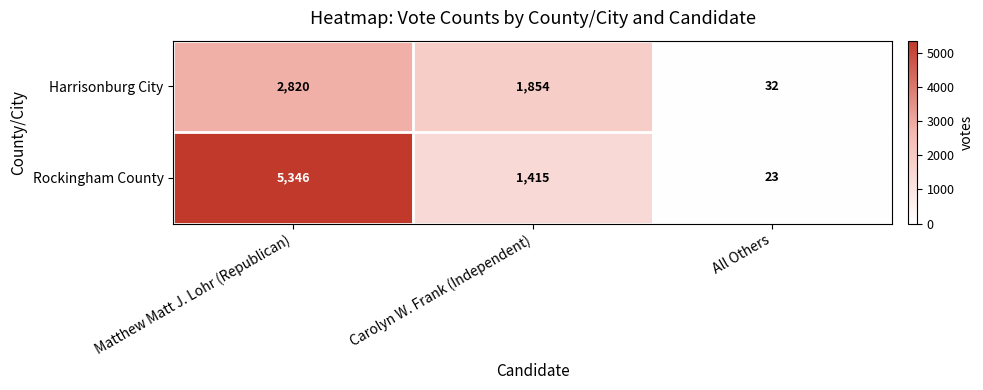

Which series changed the most between Carolyn W. Frank (Independent) and All Others?

Harrisonburg City